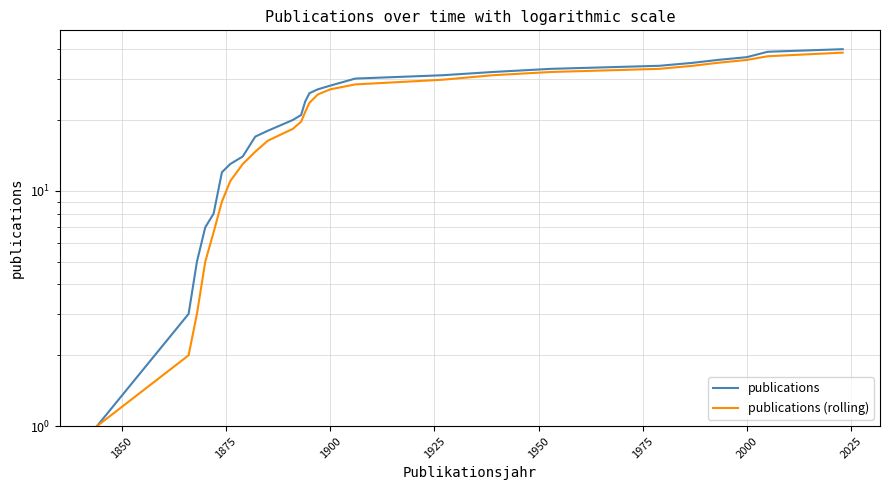

What is the sum of all publications (rolling) values?

552.7